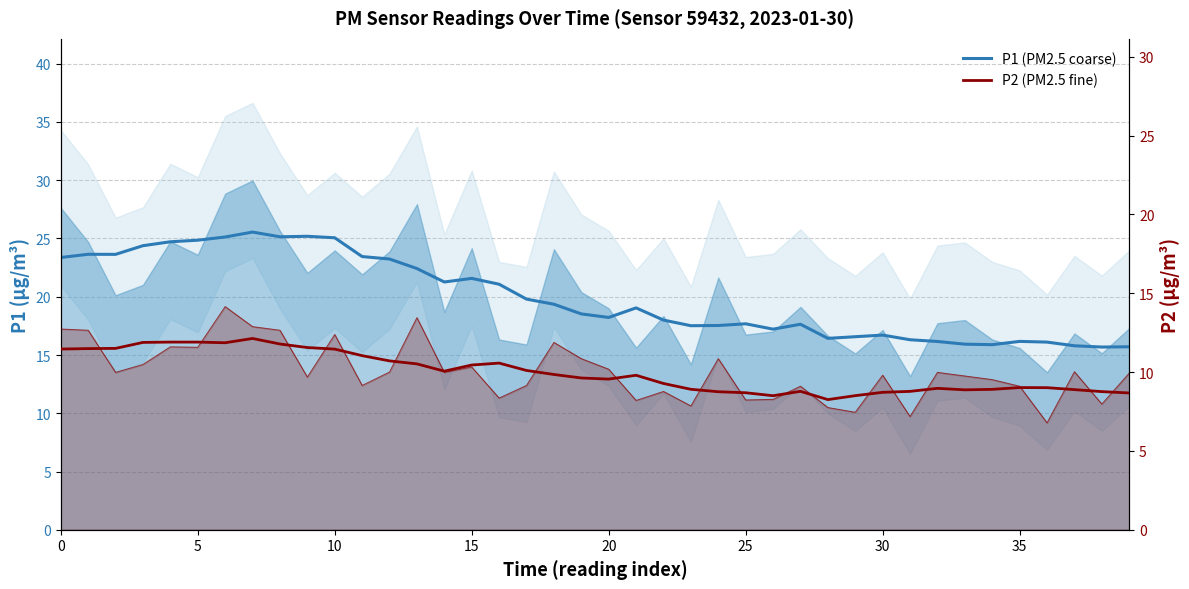

What is the lowest value of the P1 (PM2.5 coarse) series?

15.7